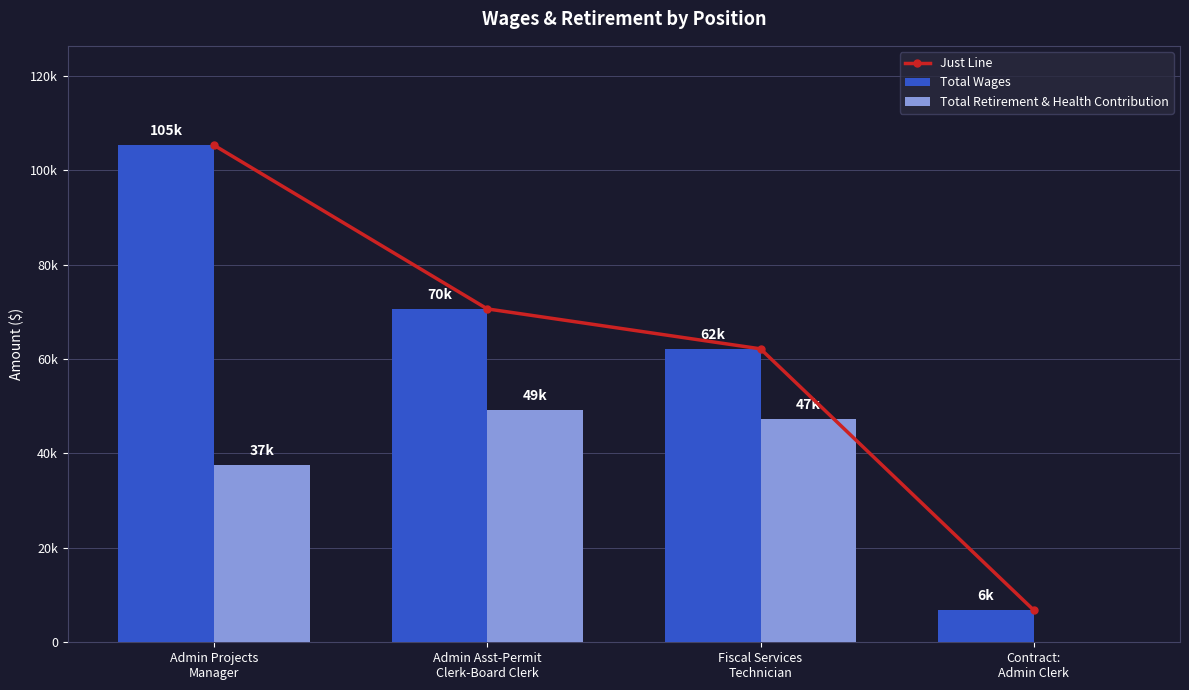

At Admin Asst-Permit
Clerk-Board Clerk, list the series in order from largest to smallest.

Just Line, Total Wages, Total Retirement & Health Contribution